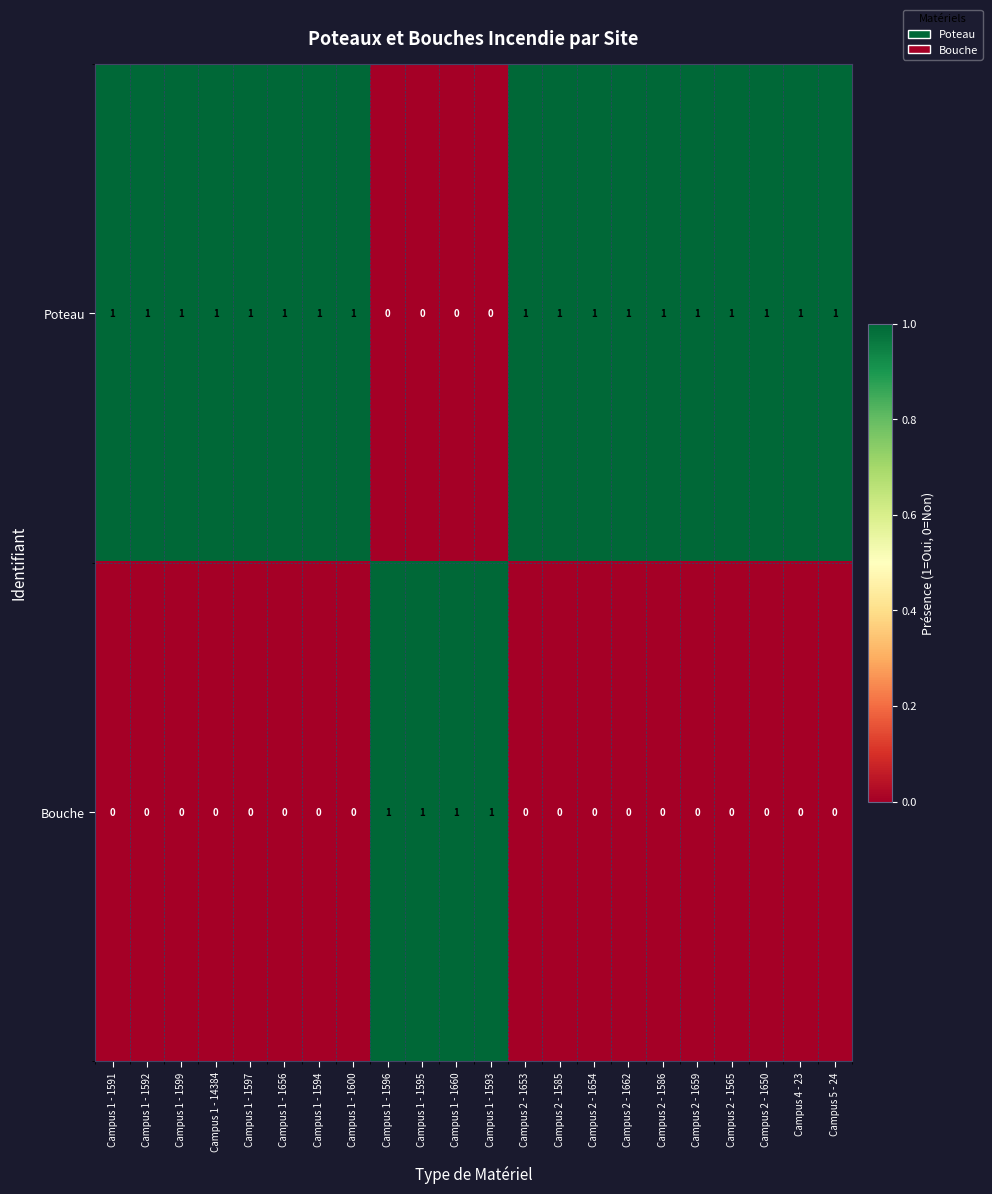

What is the sum of all Bouche values?

4